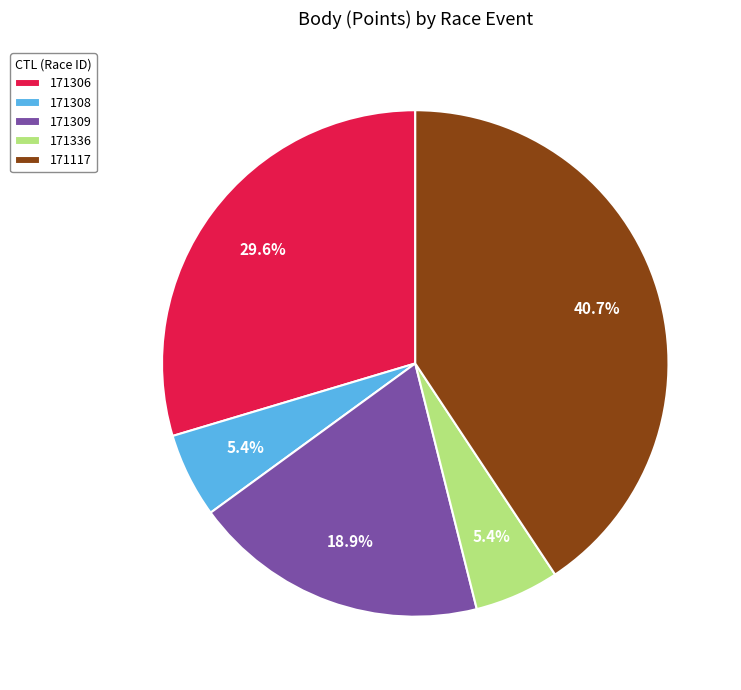

To the nearest percent, what is the average slice percentage?

20%